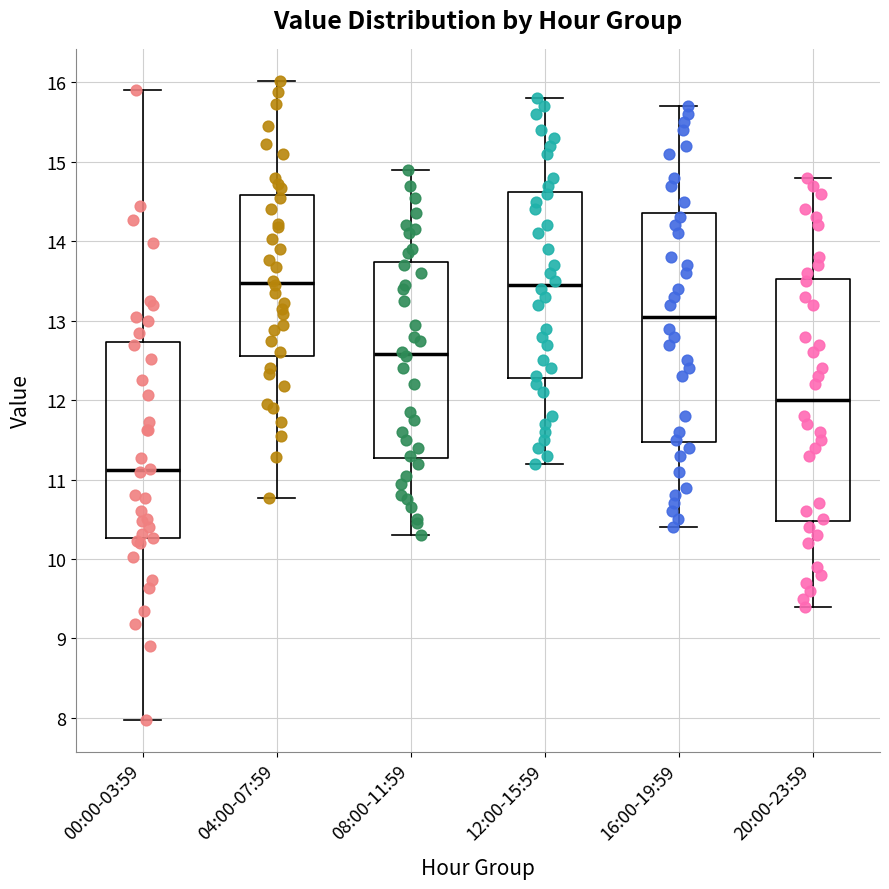

Reading left to right, transcribe this box plot: for each box, give where its median line is, the range the box spans, and where its two whiskers end, as read against the y-axis. The values are not printed on the chart, so give them approximately, as read against the axis.

00:00-03:59: median 11.1, box 10.3 to 12.7, whiskers 8.0 to 15.9
04:00-07:59: median 13.5, box 12.6 to 14.6, whiskers 10.8 to 16.0
08:00-11:59: median 12.6, box 11.3 to 13.7, whiskers 10.3 to 14.9
12:00-15:59: median 13.5, box 12.3 to 14.6, whiskers 11.2 to 15.8
16:00-19:59: median 13.1, box 11.5 to 14.4, whiskers 10.4 to 15.7
20:00-23:59: median 12.0, box 10.5 to 13.5, whiskers 9.4 to 14.8